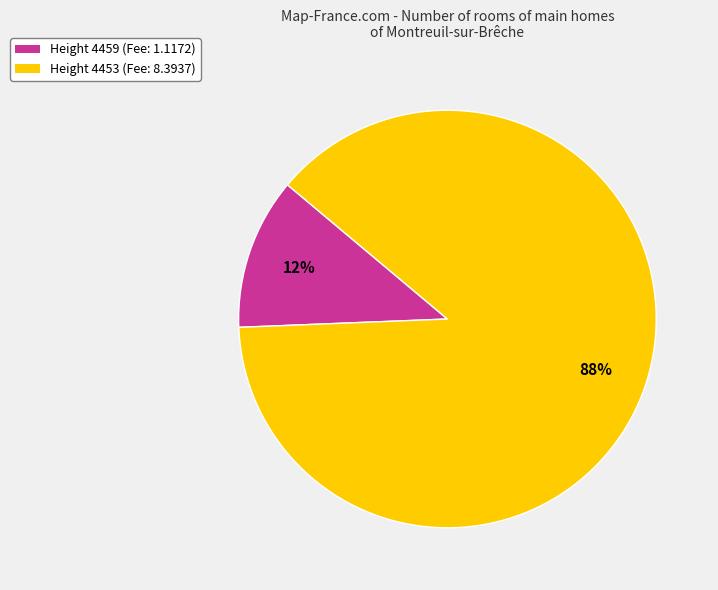

Which has a higher value, Height 4459 or Height 4453?

Height 4453